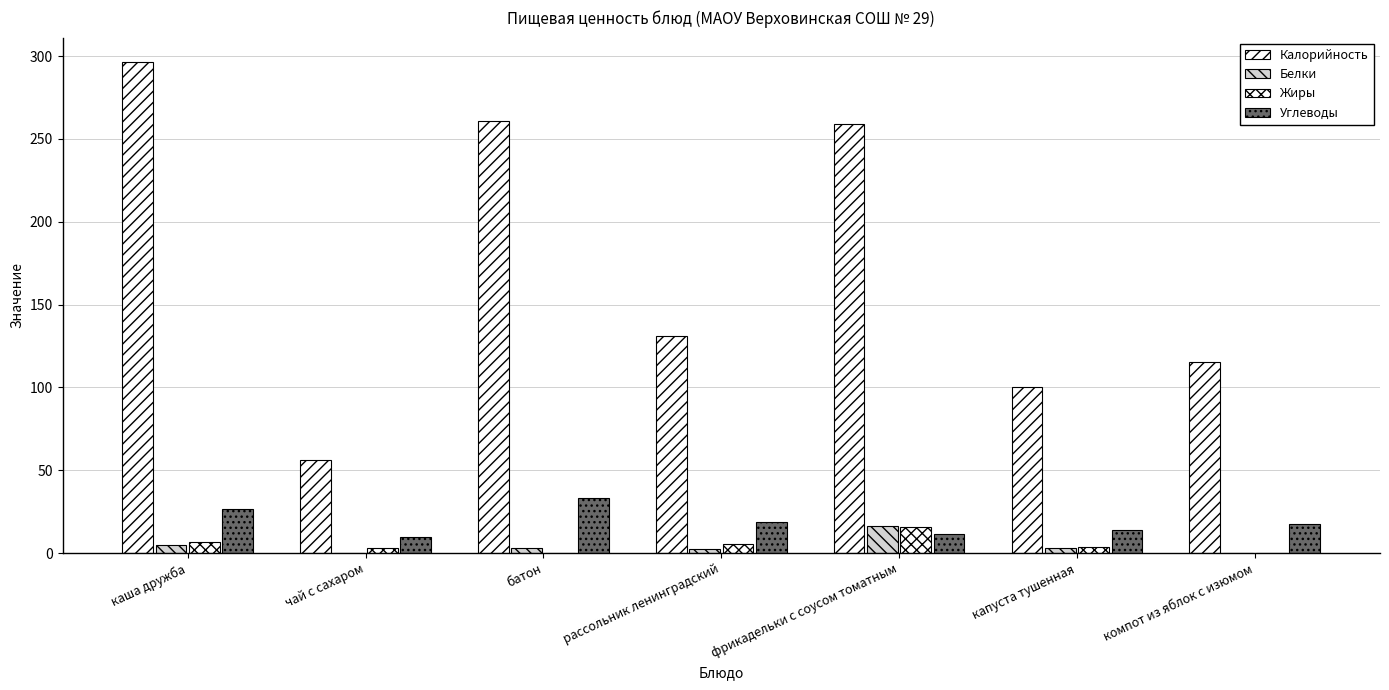

At which label does Калорийность first exceed 131?

каша дружба